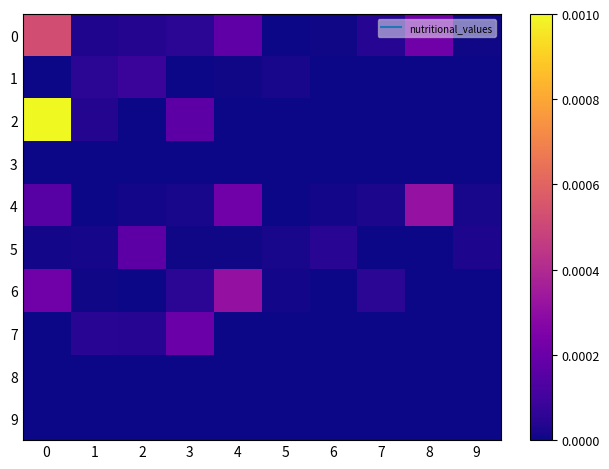

Reading left to right, what are all the values shown in this chart?

0: 0=0.0	1=0.0	2=0.0	3=0.0	4=0.0	5=0.0	6=0.0	7=0.0	8=0.0	9=0.0
1: 0=0.0	1=0.0	2=0.0	3=0.0	4=0.0	5=0.0	6=0.0	7=0.0	8=0.0	9=0.0
2: 0=0.0	1=0.0	2=0.0	3=0.0	4=0.0	5=0.0	6=0.0	7=0.0	8=0.0	9=0.0
3: 0=0.0	1=0.0	2=0.0	3=0.0	4=0.0	5=0.0	6=0.0	7=0.0	8=0.0	9=0.0
4: 0=0.0	1=0.0	2=0.0	3=0.0	4=0.0	5=0.0	6=0.0	7=0.0	8=0.0	9=0.0
5: 0=0.0	1=0.0	2=0.0	3=0.0	4=0.0	5=0.0	6=0.0	7=0.0	8=0.0	9=0.0
6: 0=0.0	1=0.0	2=0.0	3=0.0	4=0.0	5=0.0	6=0.0	7=0.0	8=0.0	9=0.0
7: 0=0.0	1=0.0	2=0.0	3=0.0	4=0.0	5=0.0	6=0.0	7=0.0	8=0.0	9=0.0
8: 0=0.0	1=0.0	2=0.0	3=0.0	4=0.0	5=0.0	6=0.0	7=0.0	8=0.0	9=0.0
9: 0=0.0	1=0.0	2=0.0	3=0.0	4=0.0	5=0.0	6=0.0	7=0.0	8=0.0	9=0.0